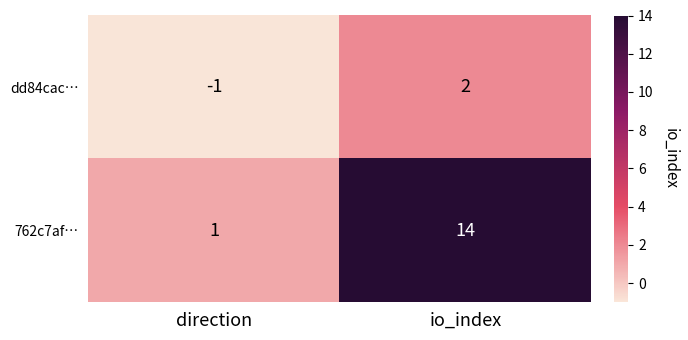

Reading left to right, transcribe all the data shown in this chart.

dd84cac…: -1	2
762c7af…: 1	14